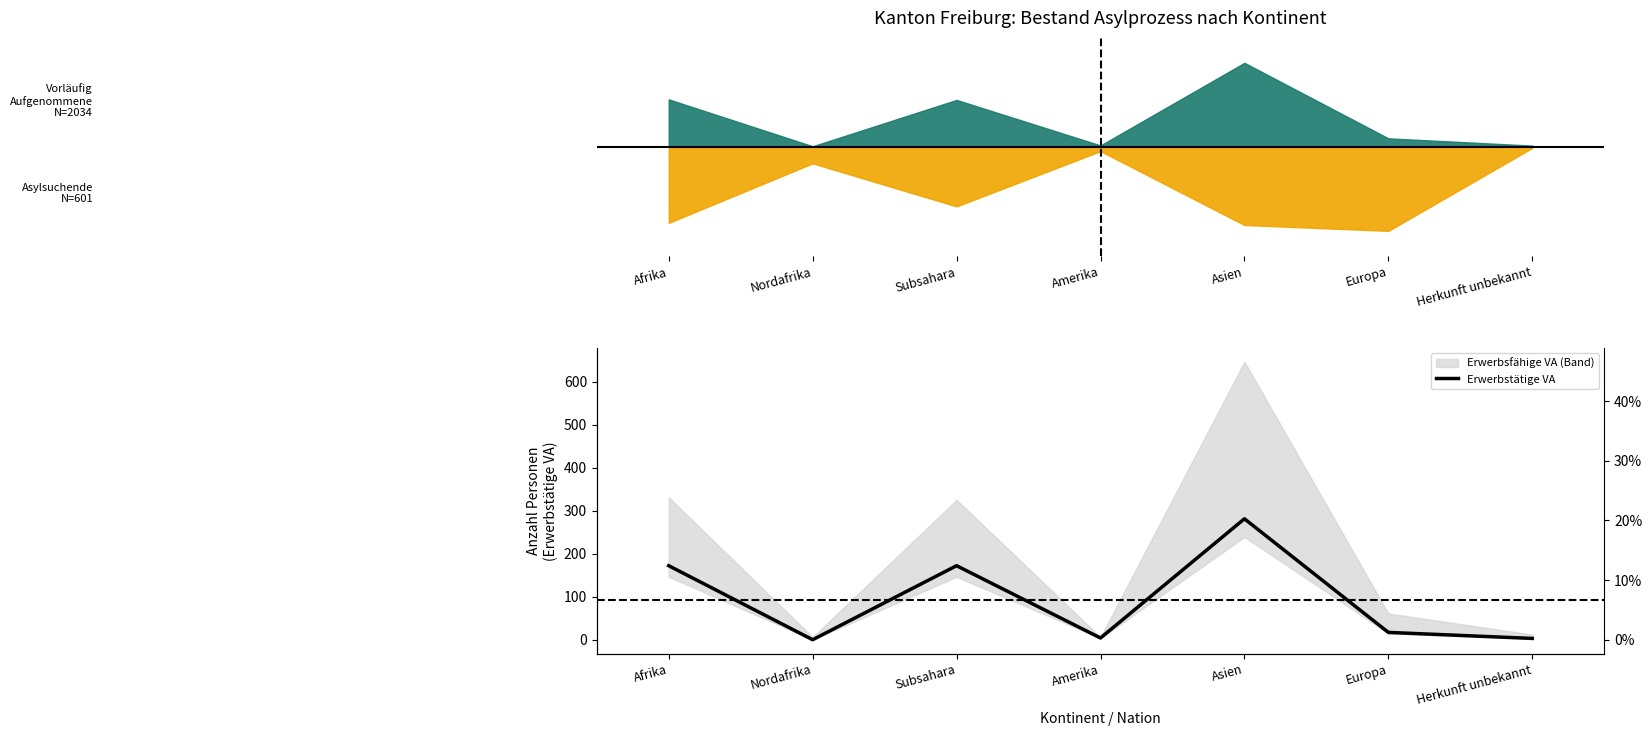

Does the chart display data point markers on the line(s)?

No